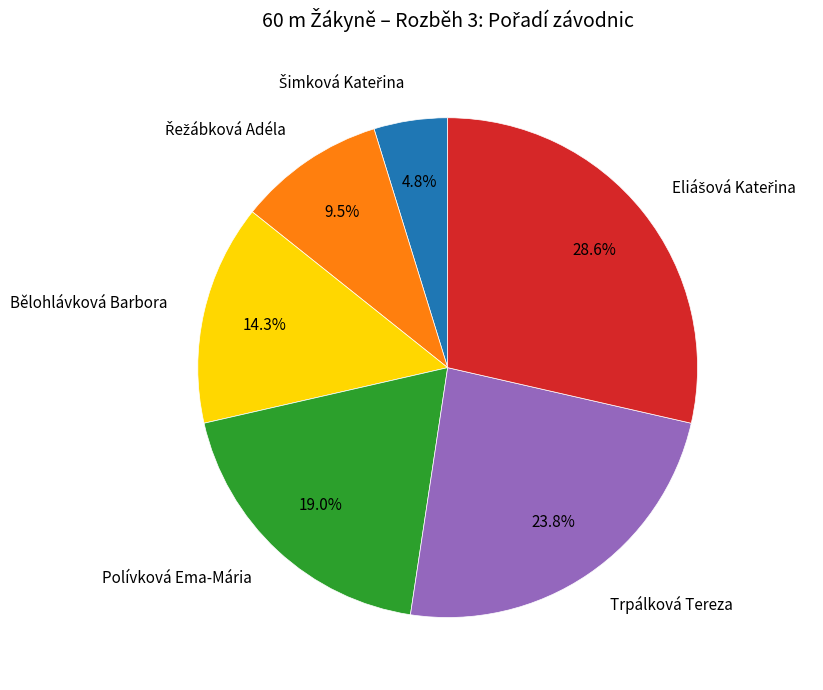

True or false: Bělohlávková Barbora accounts for 14% of the total.

True